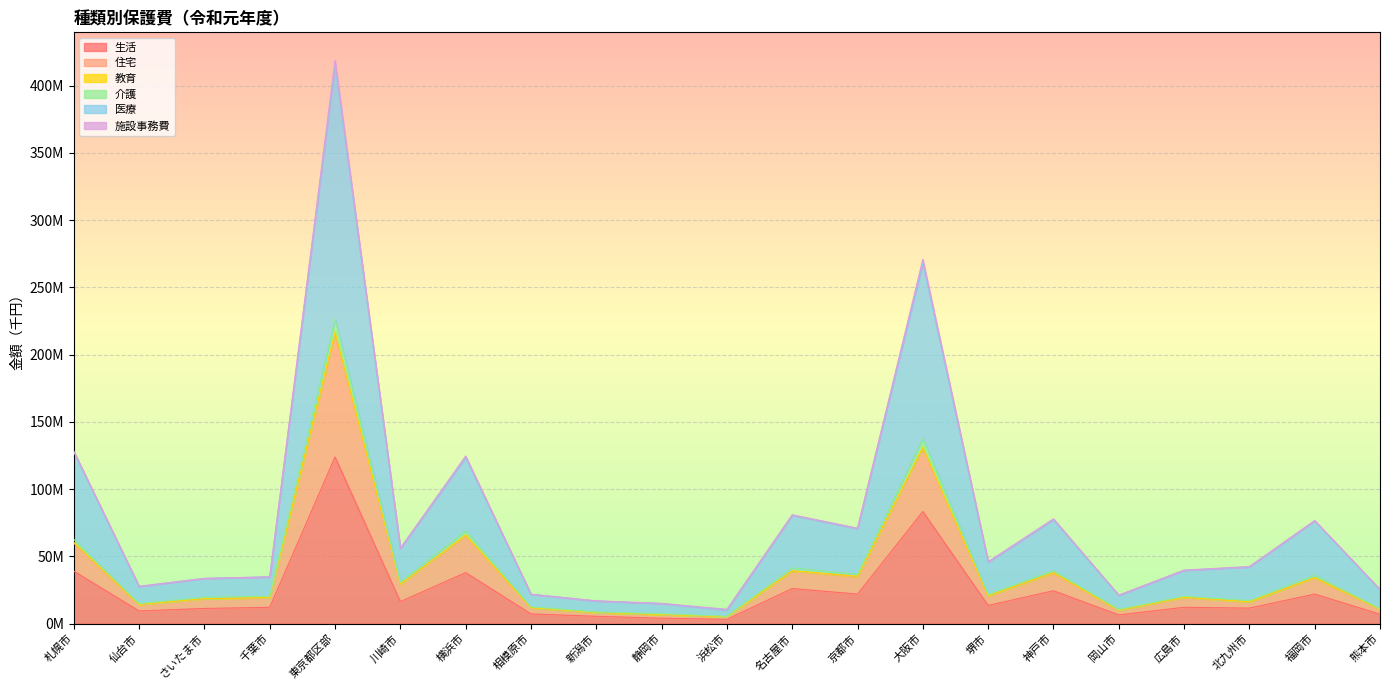

Is the value of 住宅 at 北九州市 greater than the value of 医療 at 北九州市?

No